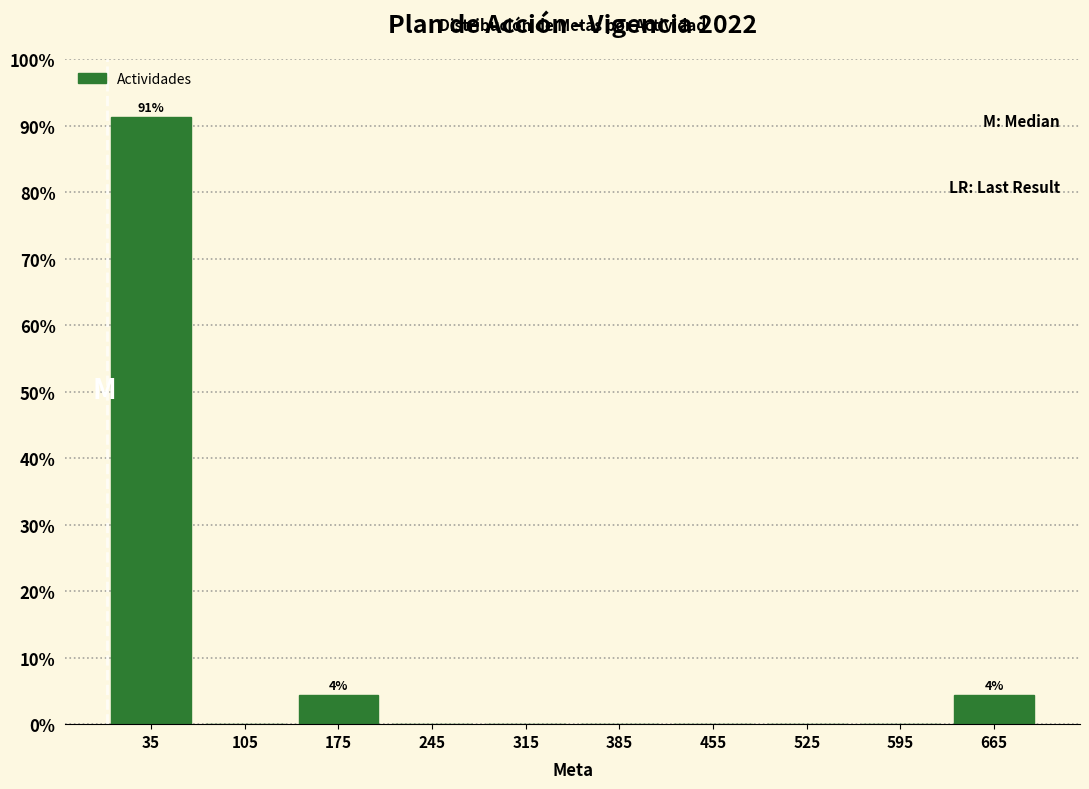

Over which range of the x-axis is the bar tallest?

0 to 70